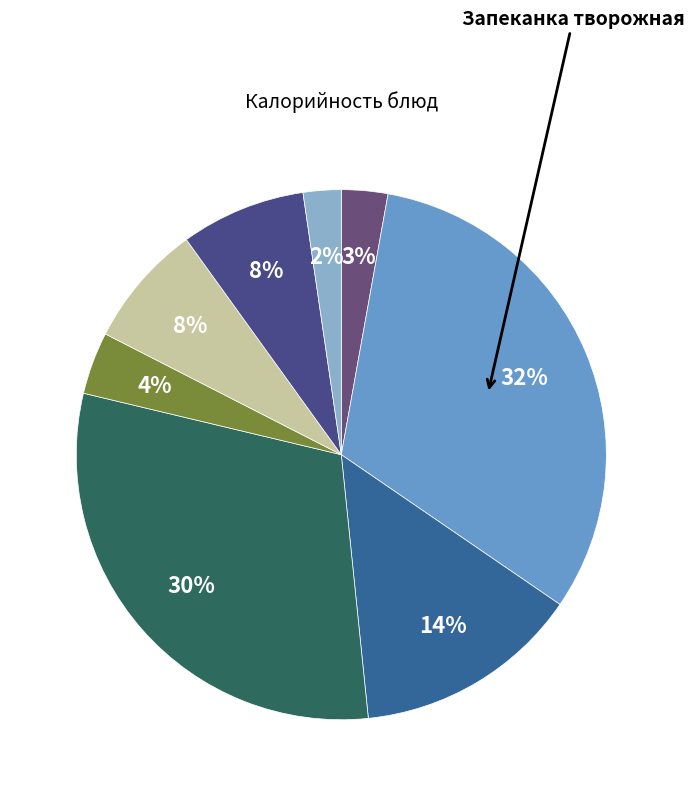

How many slices are in this pie chart?

8